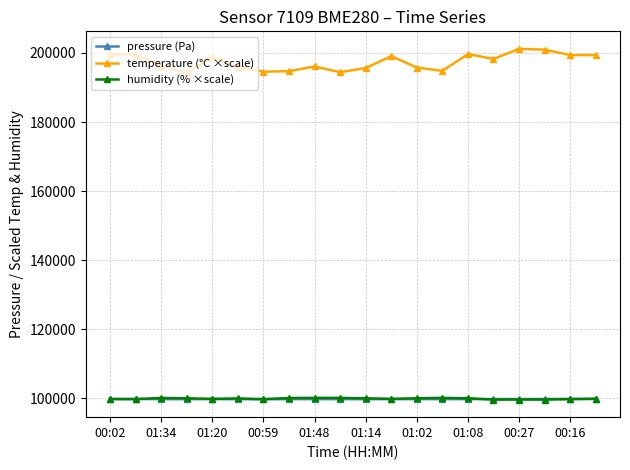

What is the value of the pressure (Pa) point at the 18th from the left?

99852.8